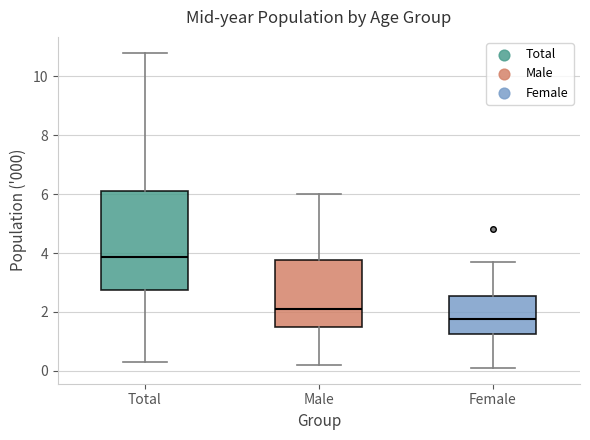

Comparing the boxes themselves (not the whiskers), which one is the tallest?

Total